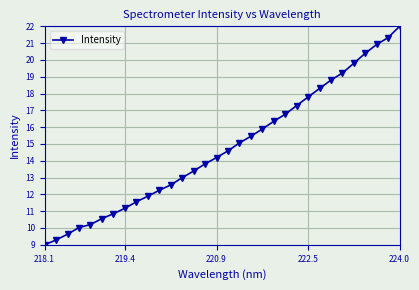

True or false: there are more than 1 points higher than both neighbors.

False